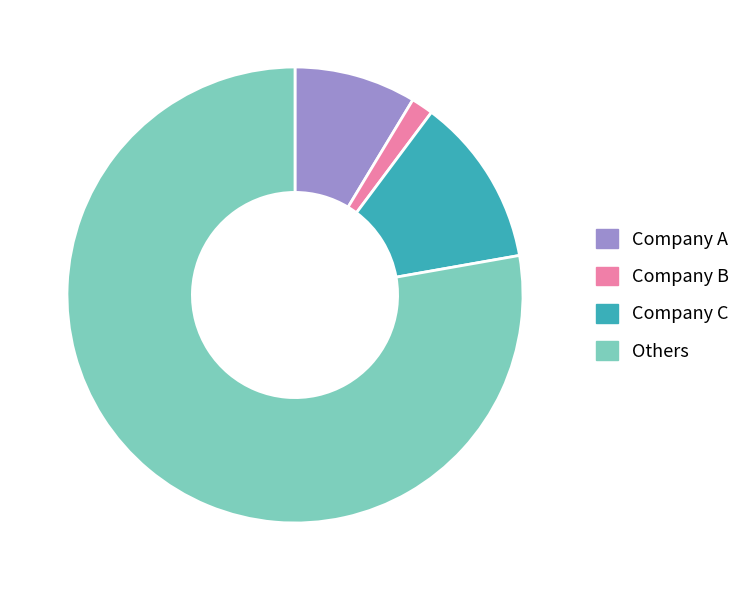

Is there any slice that represents more than half of the pie?

Yes